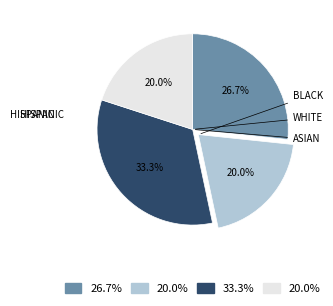

To the nearest percent, what is the difference between the largest and smallest slice percentages?

13%